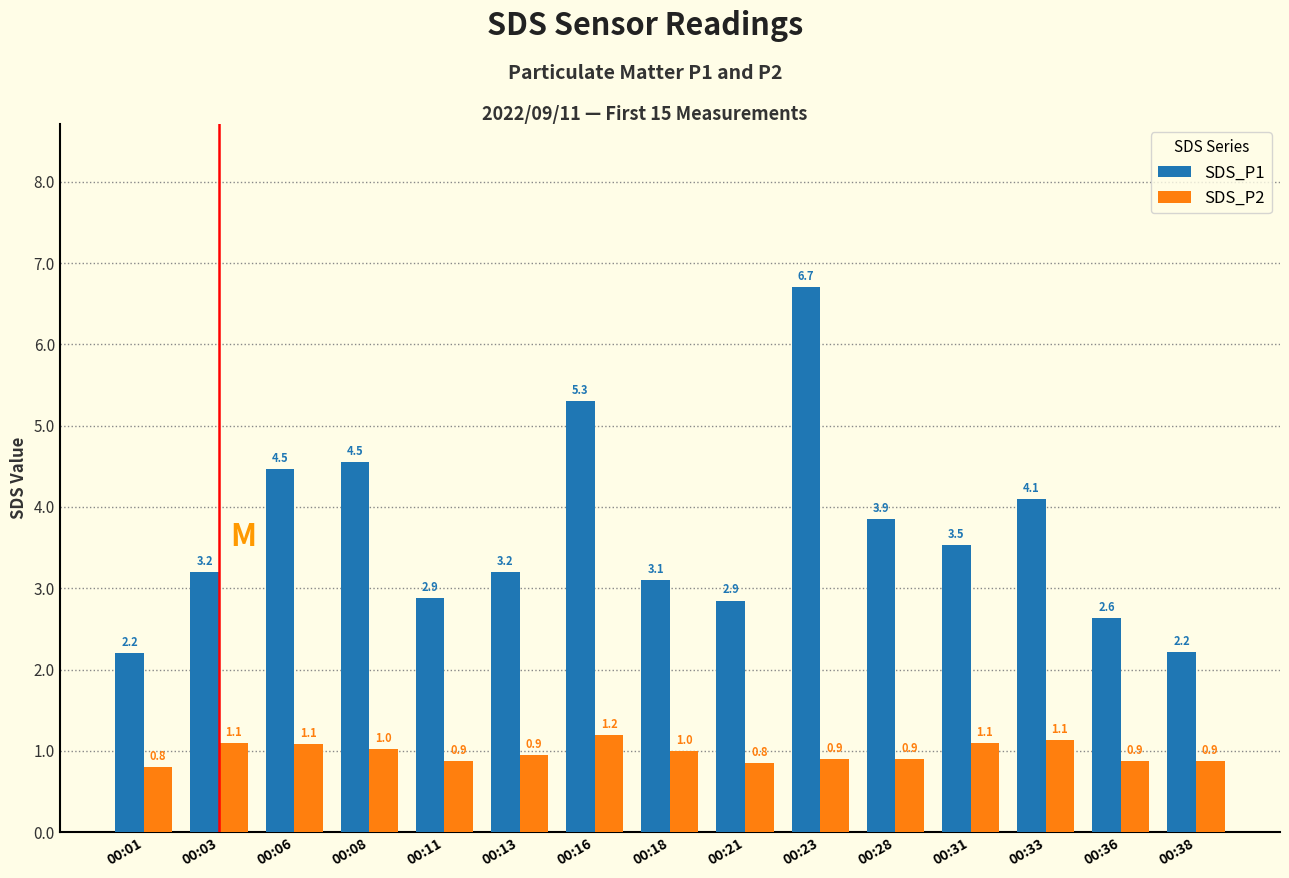

What is the minimum value shown in the chart?

0.8